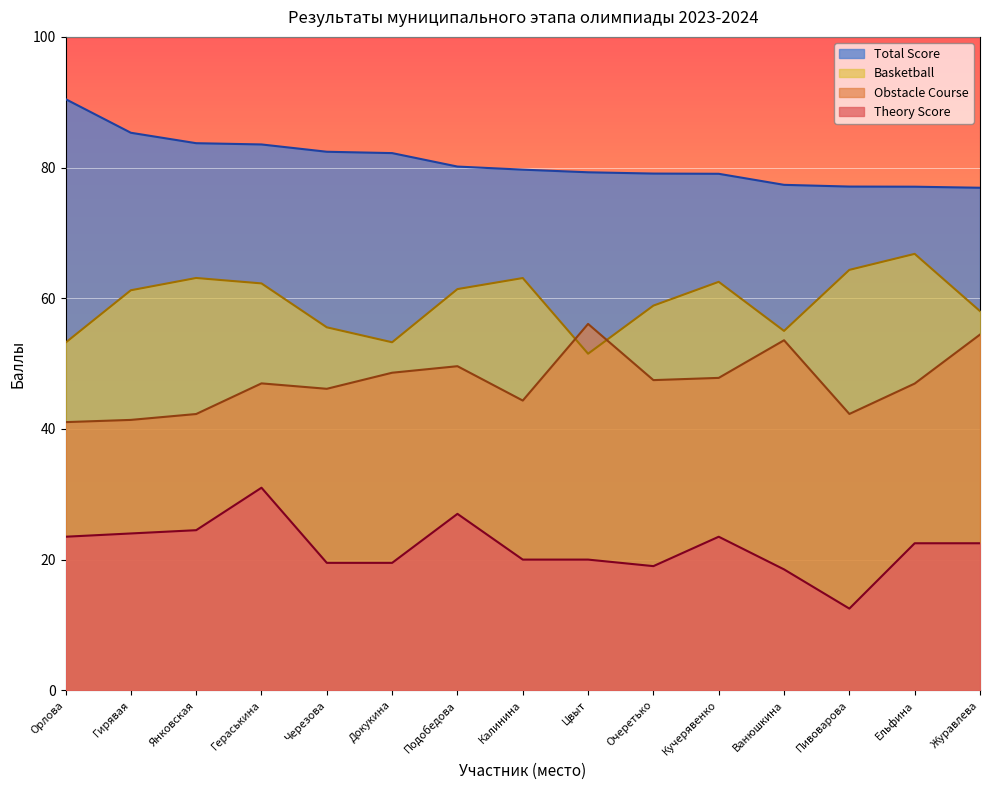

Reading left to right, transcribe all the data shown in this chart.

Theory Score: 23.5	24.0	24.5	31.0	19.5	19.5	27.0	20.0	20.0	19.0	23.5	18.5	12.5	22.5	22.5
Obstacle Course: 41.0	41.4	42.3	47.0	46.1	48.6	49.6	44.3	56.1	47.5	47.8	53.6	42.3	46.9	54.4
Basketball: 53.2	61.2	63.1	62.3	55.5	53.3	61.4	63.1	51.5	58.9	62.5	55.0	64.3	66.8	58.0
Total Score: 90.5	85.3	83.7	83.5	82.4	82.2	80.2	79.7	79.3	79.1	79.0	77.4	77.1	77.1	76.9